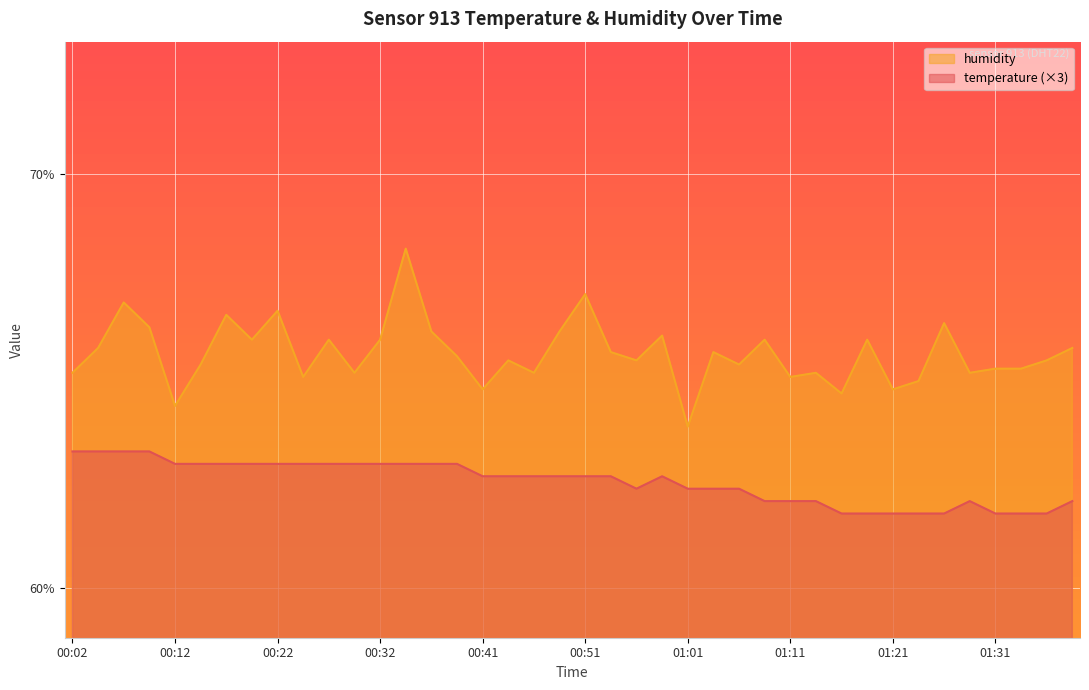

What are all the series names shown in the legend?

humidity, temperature (×3)